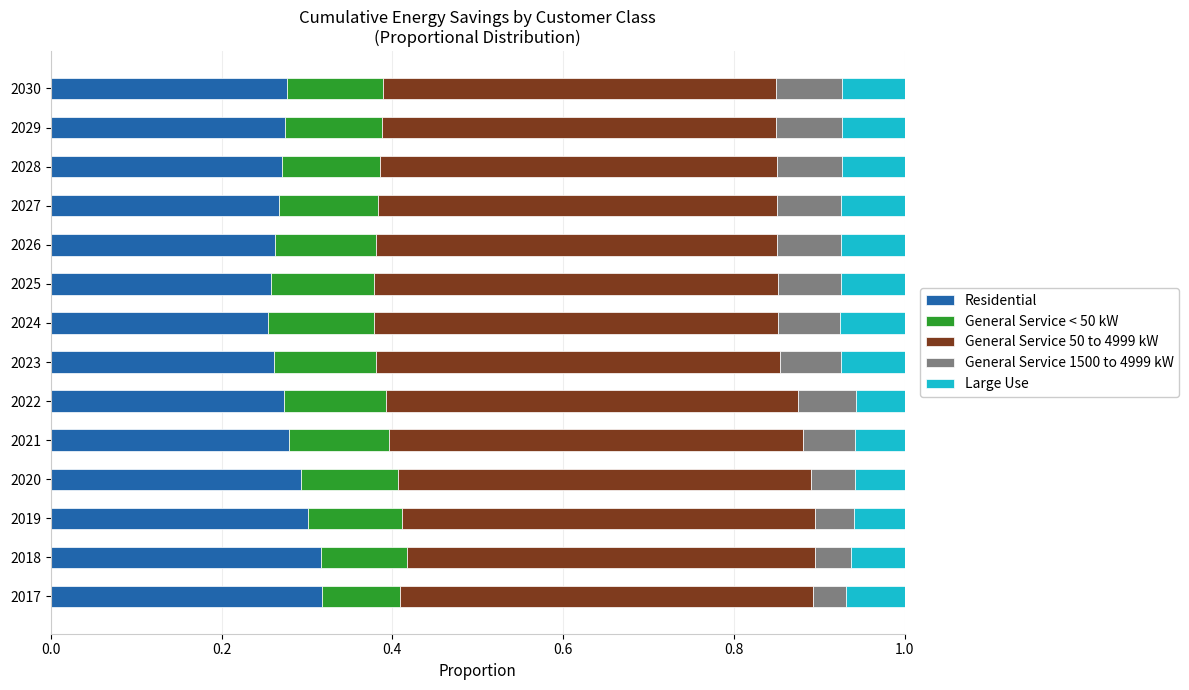

The value of Residential at 2023 is 0.3. True or false?

True